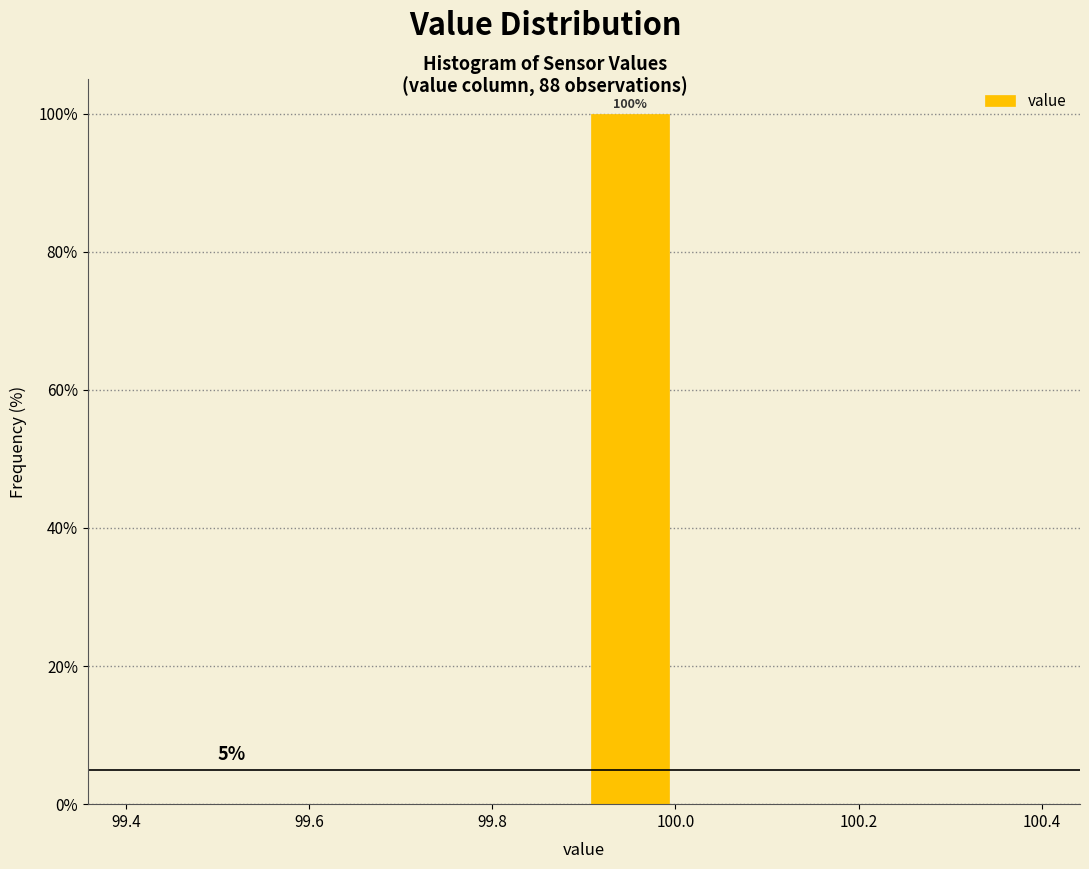

Which range on the x-axis has the tallest bar?

99.9 to 100.0